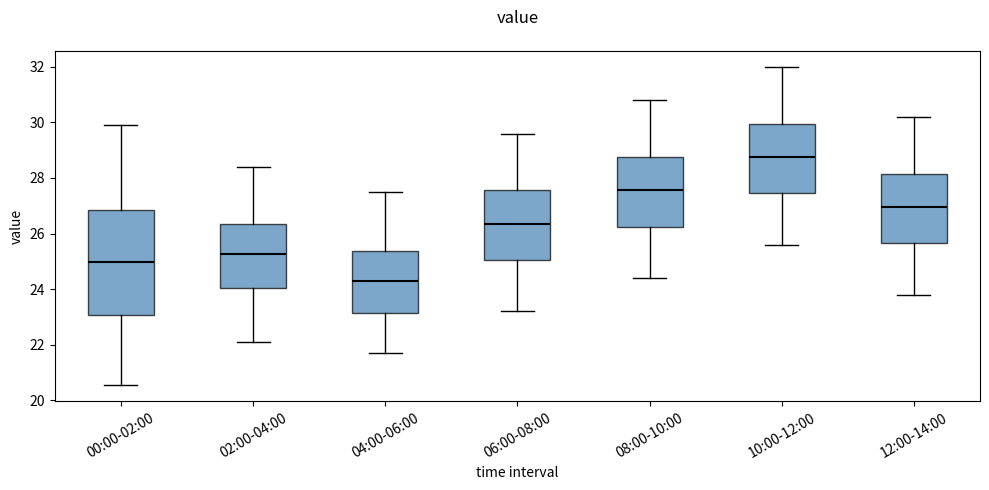

Which box has the lowest median line?

04:00-06:00